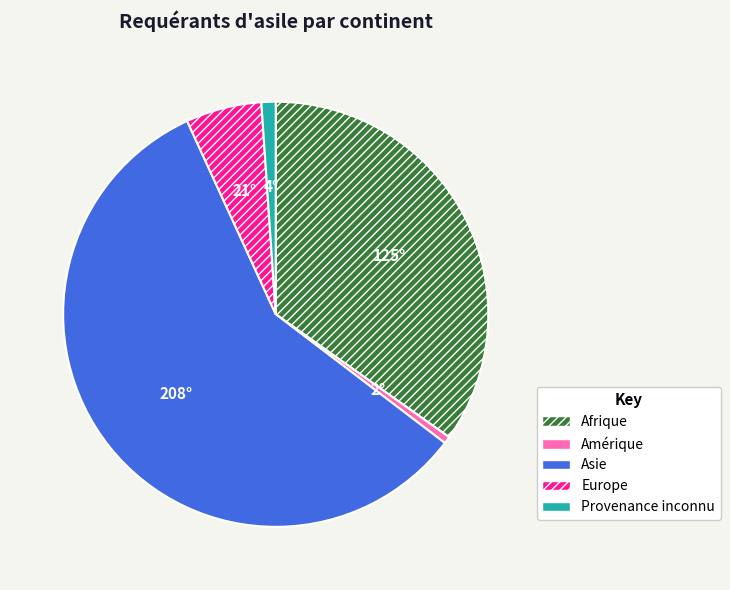

True or false: Provenance inconnu accounts for 9% of the total.

False